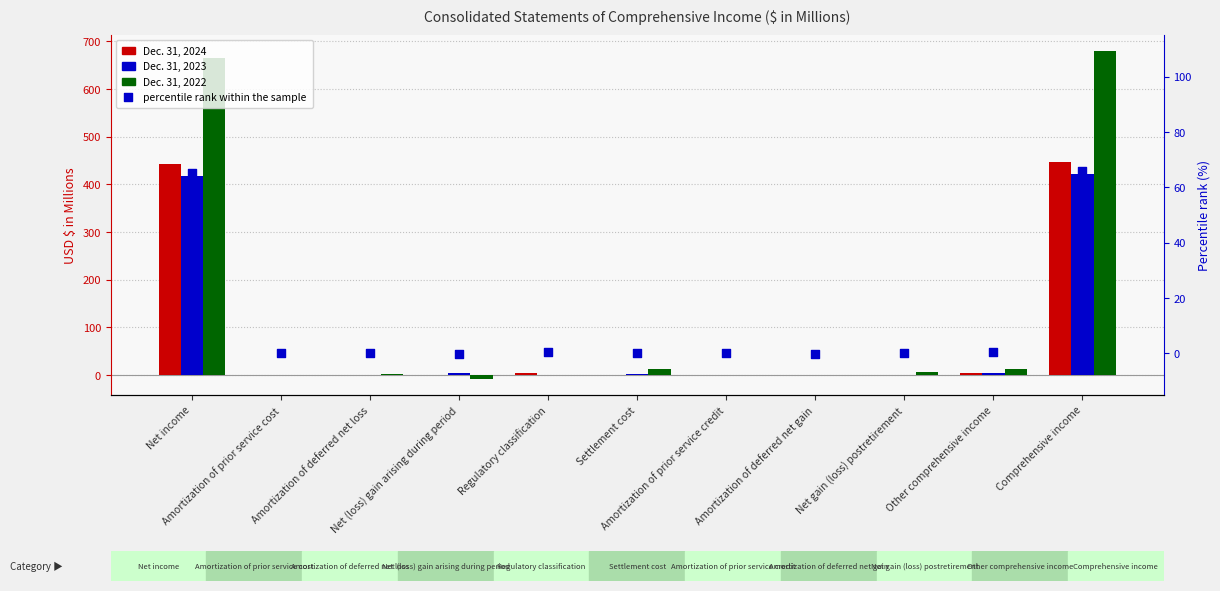

Which series has the largest total across all categories?

Dec. 31, 2022